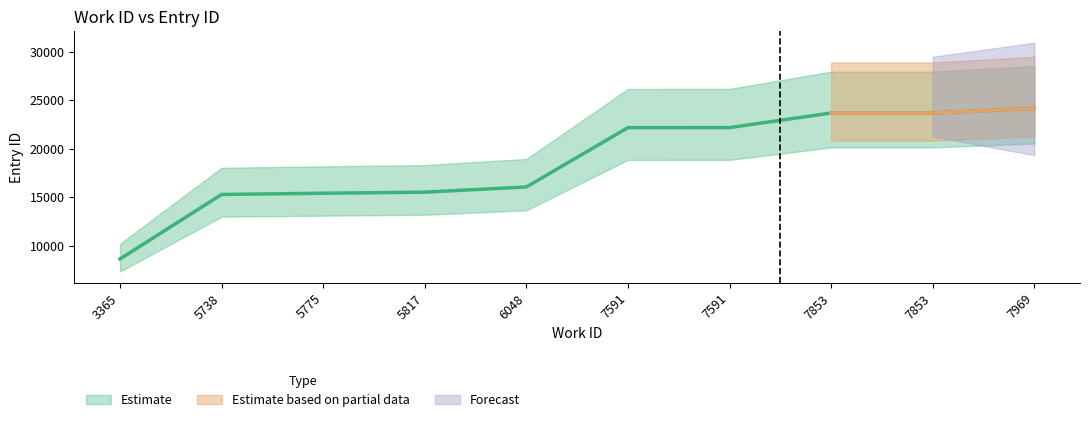

What is the greatest value displayed?

24176